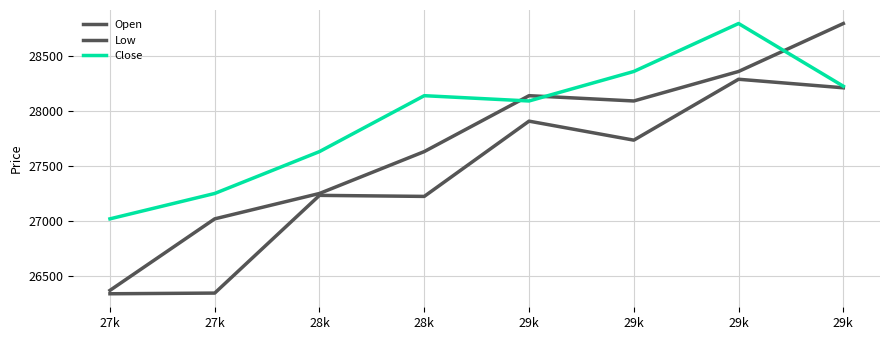

Is this an area chart (filled region under the line)?

No